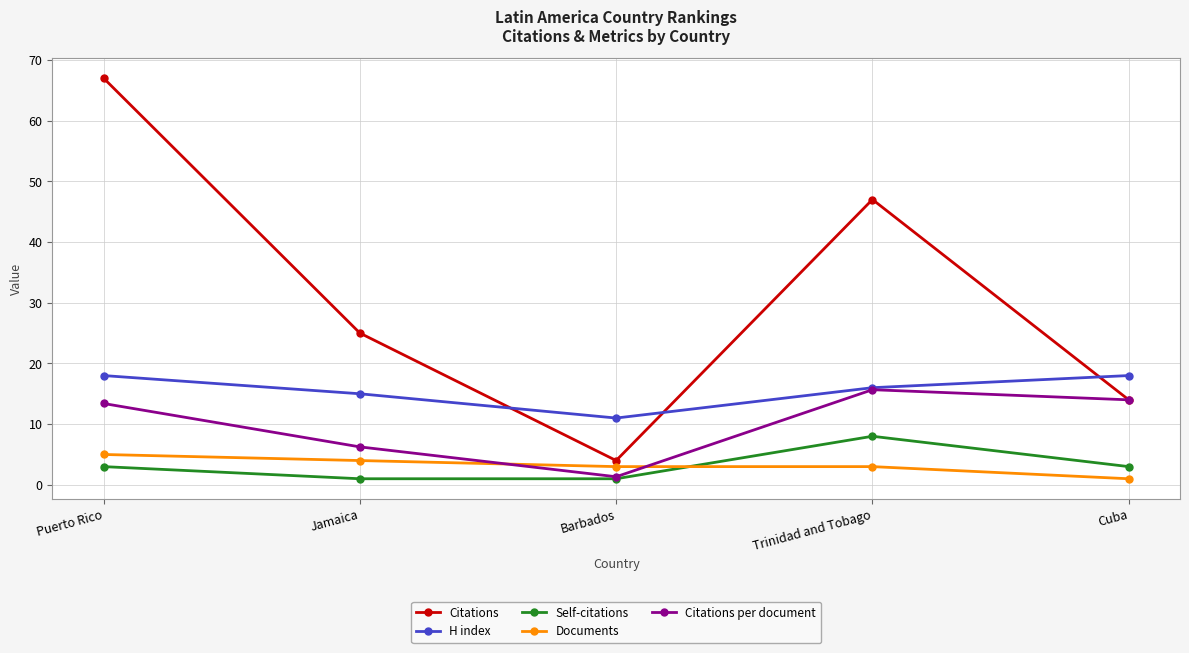

At which label does Citations reach its peak?

Puerto Rico